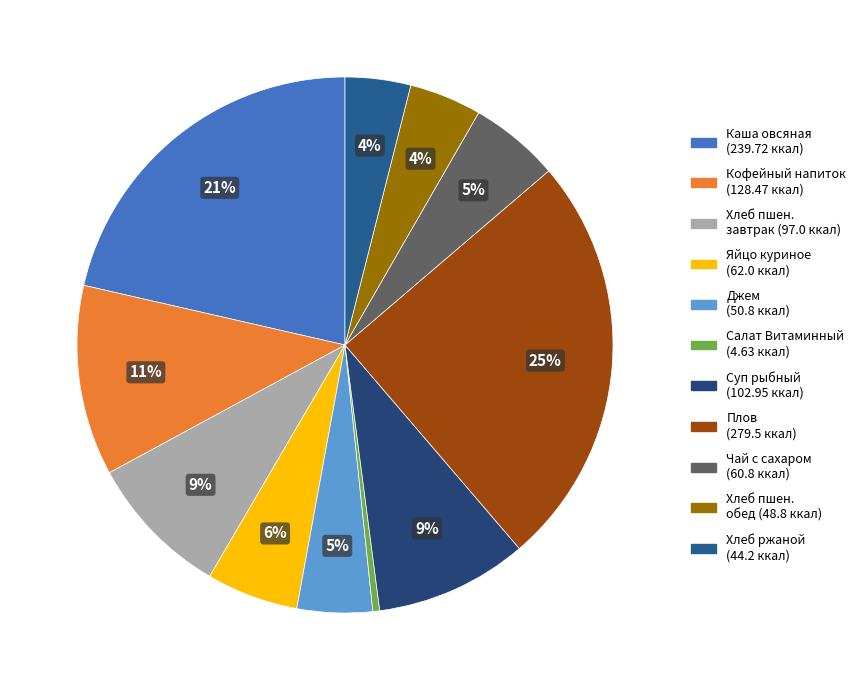

Which slice is the largest?

Плов